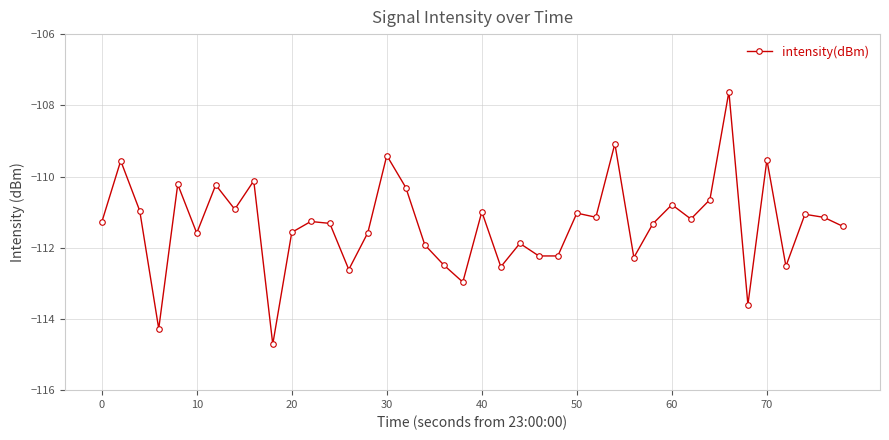

What is the difference between the maximum and second lowest values?

6.7